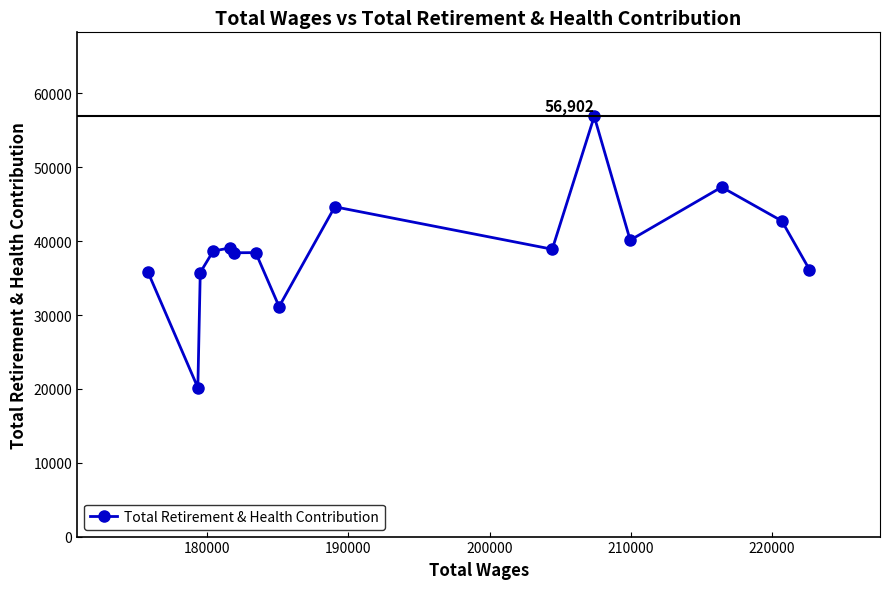

Does the chart have visible grid lines?

No